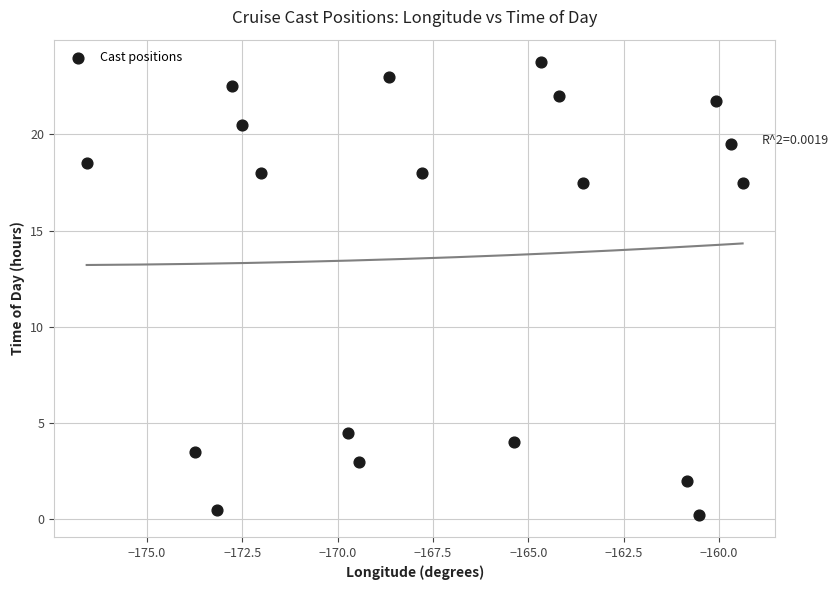

What is the range of Y values (max minus min)?

23.5